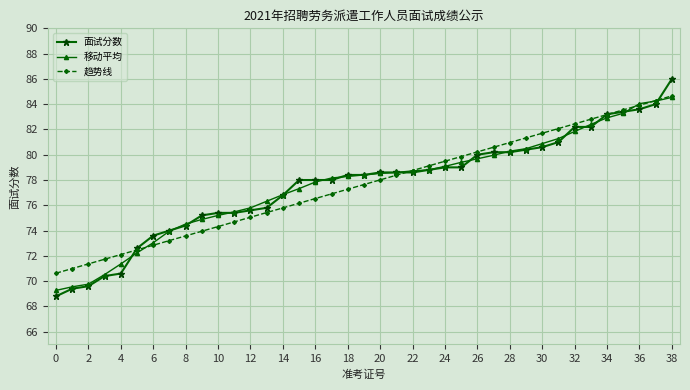

Count the number of data series in this chart.

3